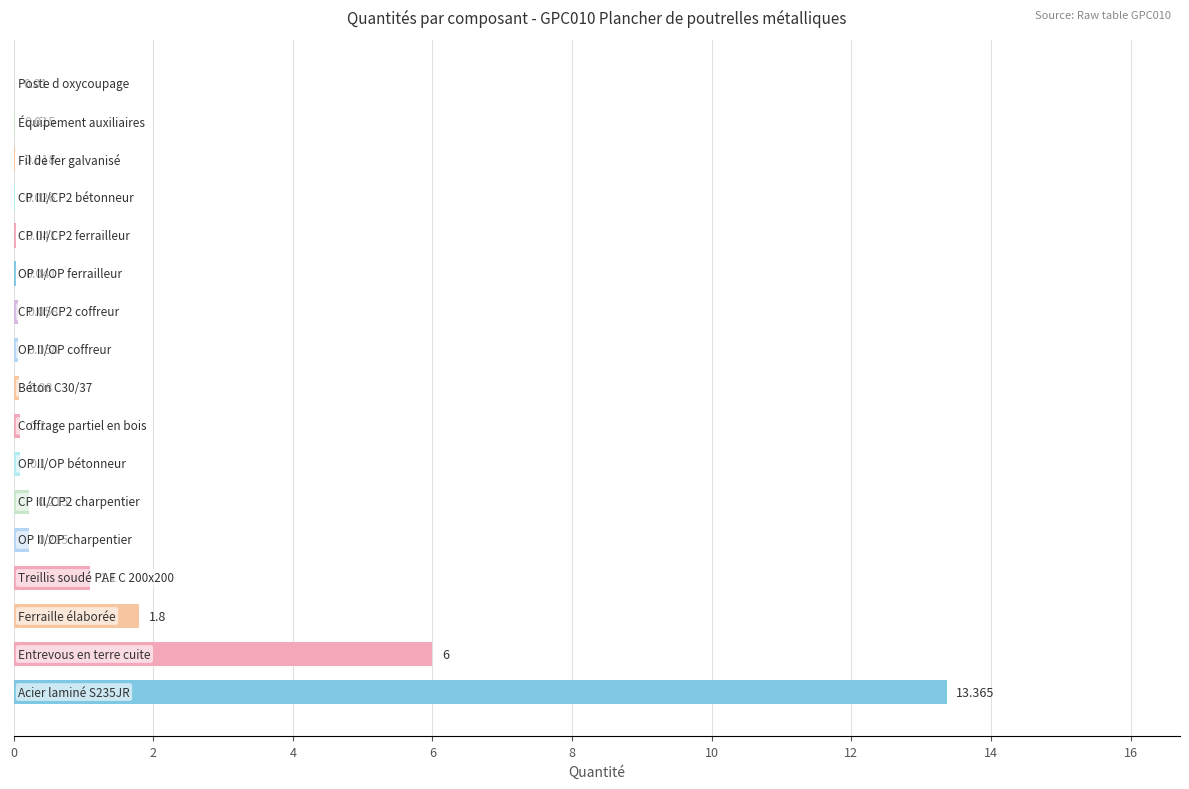

Are the bars horizontal?

Yes